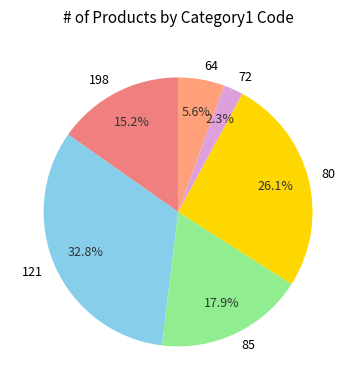

To the nearest percent, what is the average slice percentage?

17%